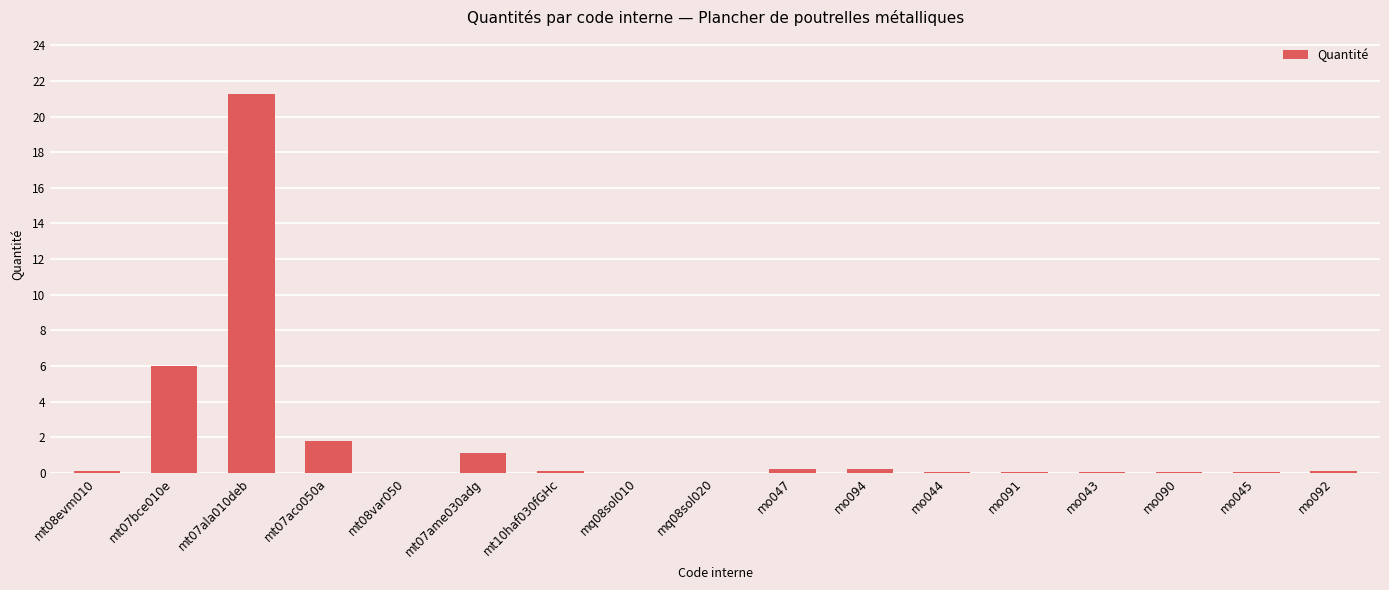

What is the average value?

1.8